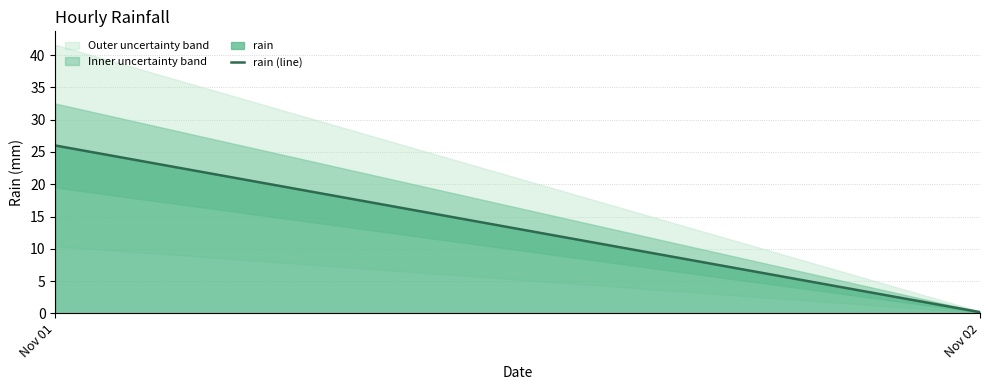

What is the average value?

13.1